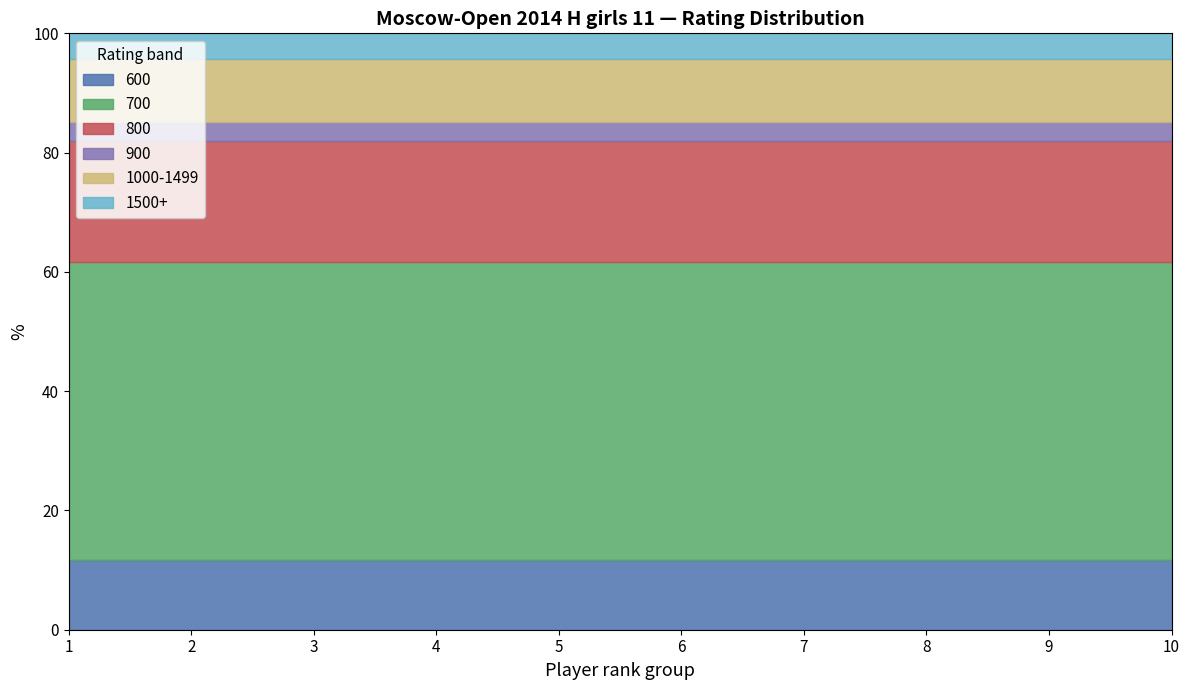

What is the lowest value of the 600 series?

11.7